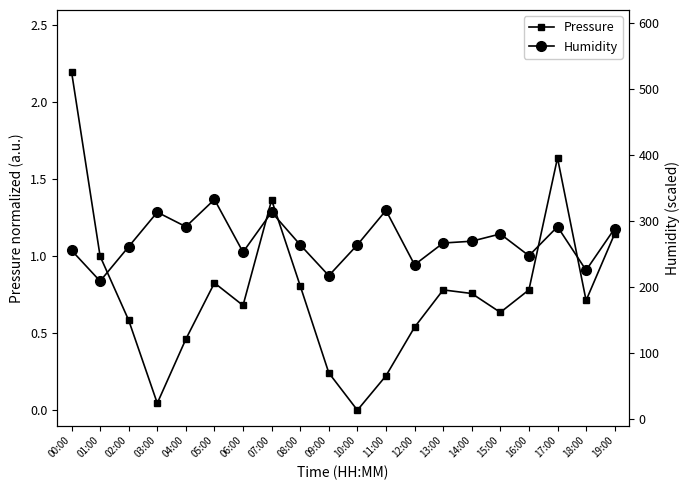

At which label is Pressure closest to 1?

01:00